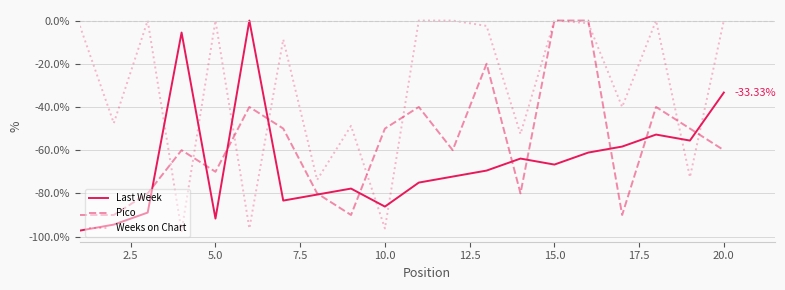

What is the sum of all Pico values?

-1140.0